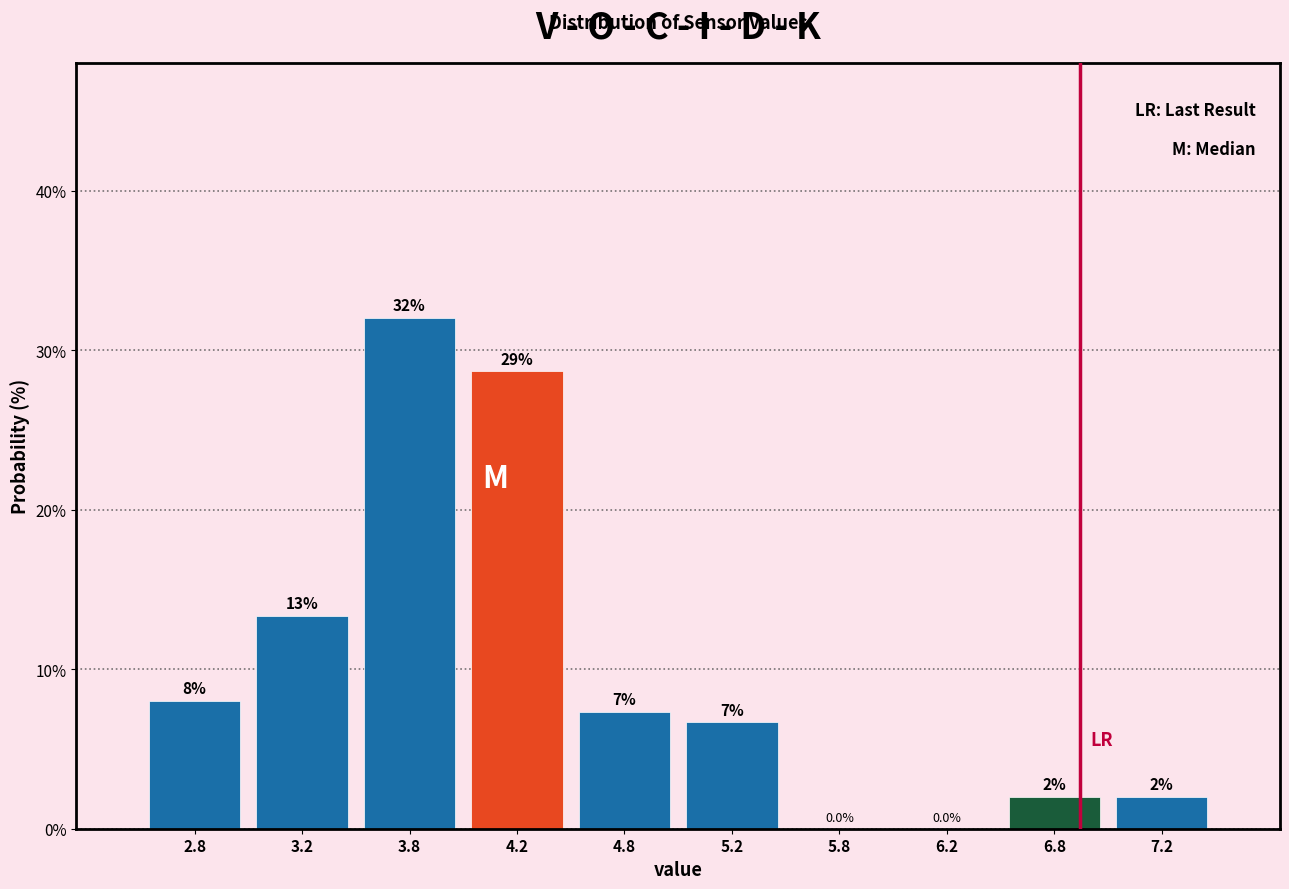

Over which range of the x-axis is the bar tallest?

3.5 to 4.0